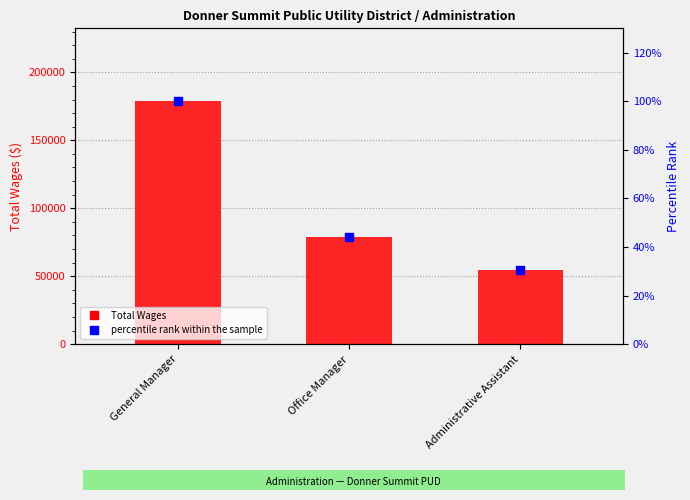

Is the value of percentile rank within the sample at General Manager greater than the value of Total Wages at Office Manager?

No